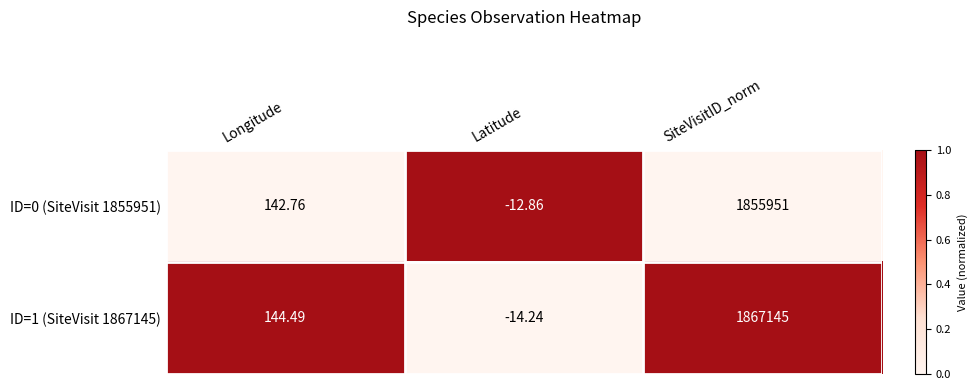

List the series in order of their overall mean, highest first.

ID=1 (SiteVisit 1867145), ID=0 (SiteVisit 1855951)